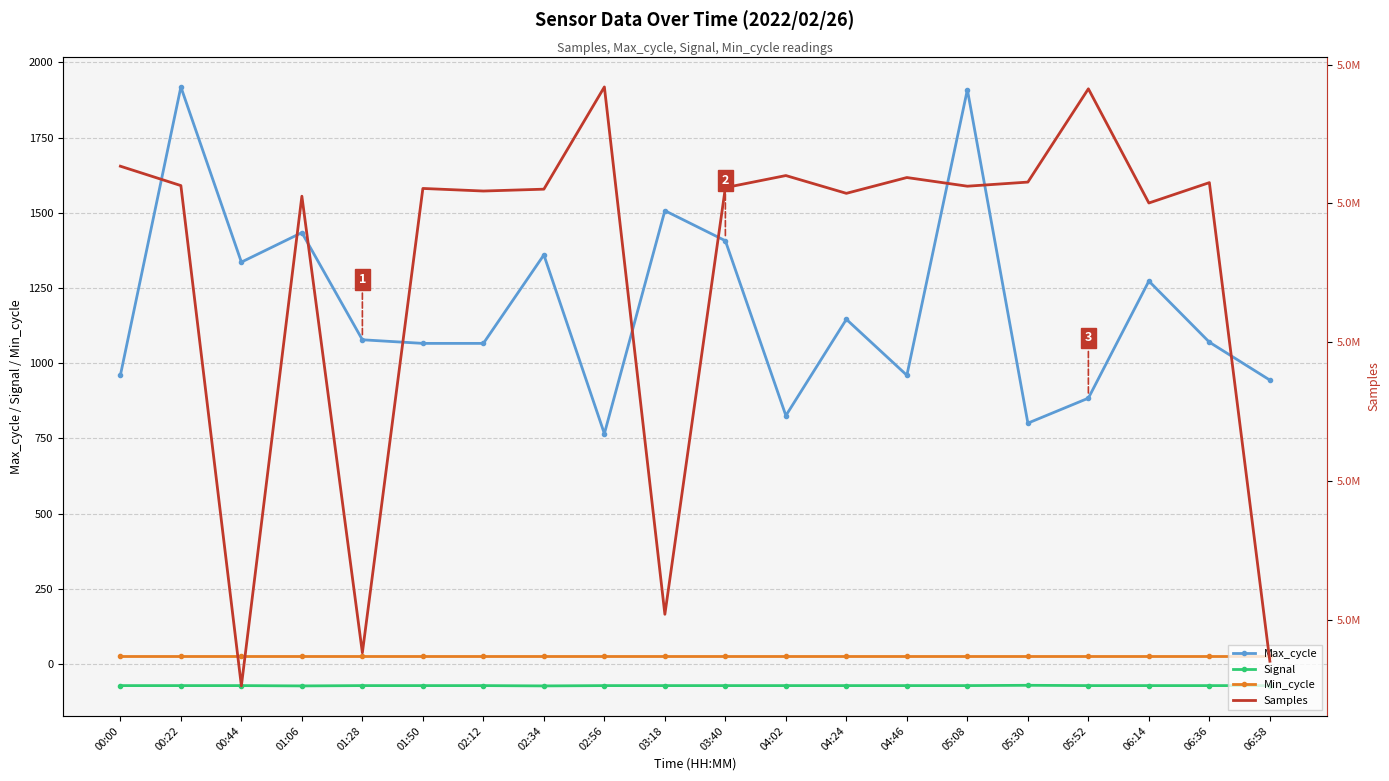

At 04:02, list the series in order from smallest to largest.

Signal, Min_cycle, Max_cycle, Samples